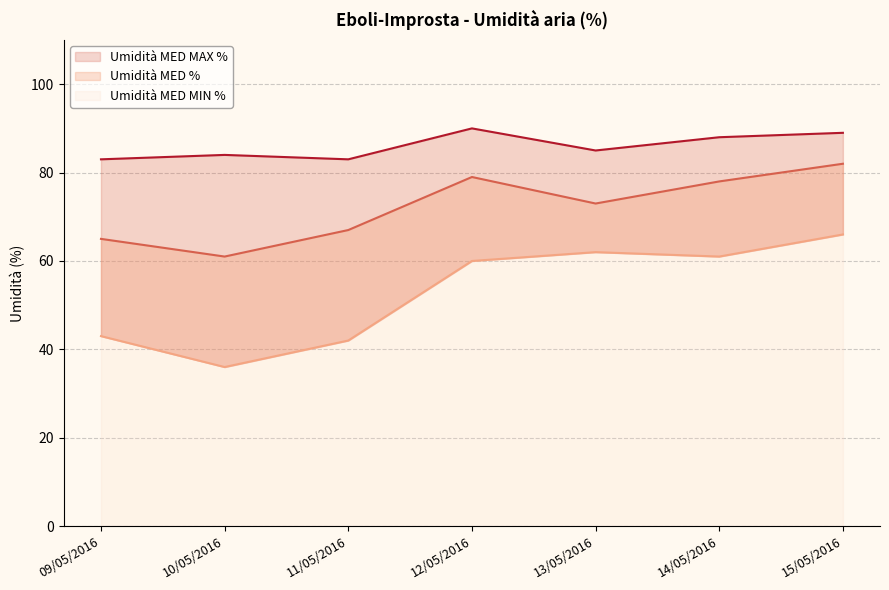

What is the maximum value for Umidità MED MAX %?

90